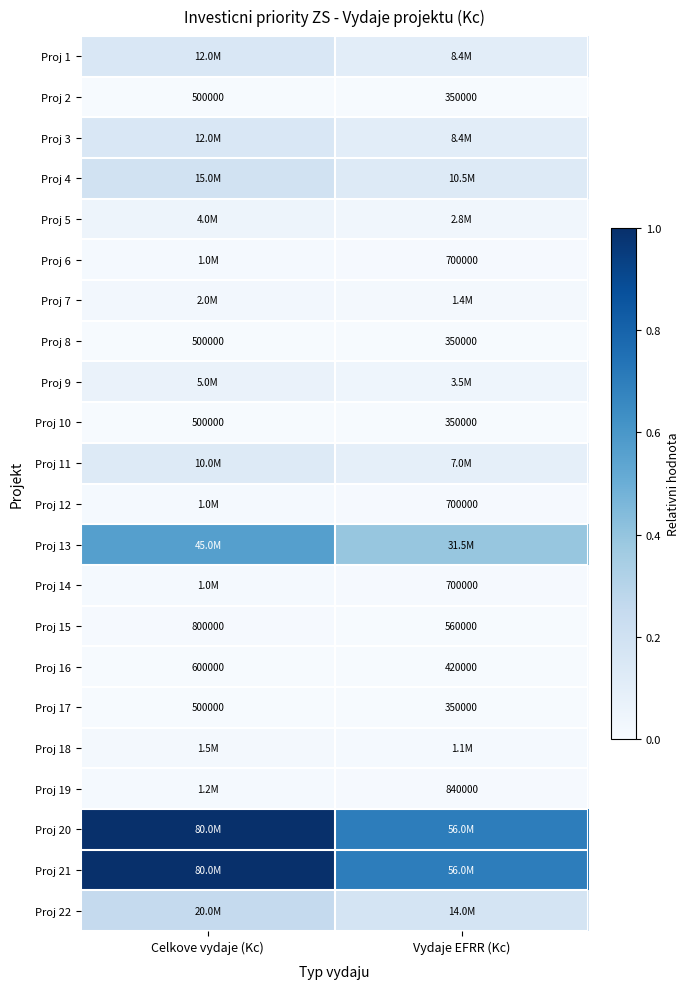

At which label does Proj 15 reach its peak?

Celkove vydaje (Kc)